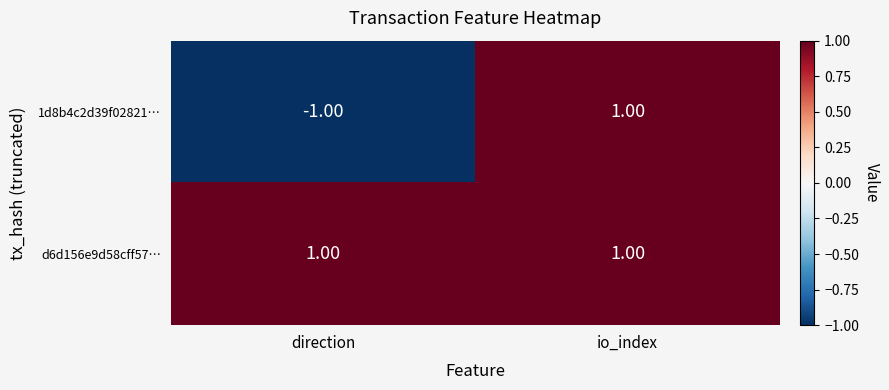

At which category is the sum across all series the highest?

io_index